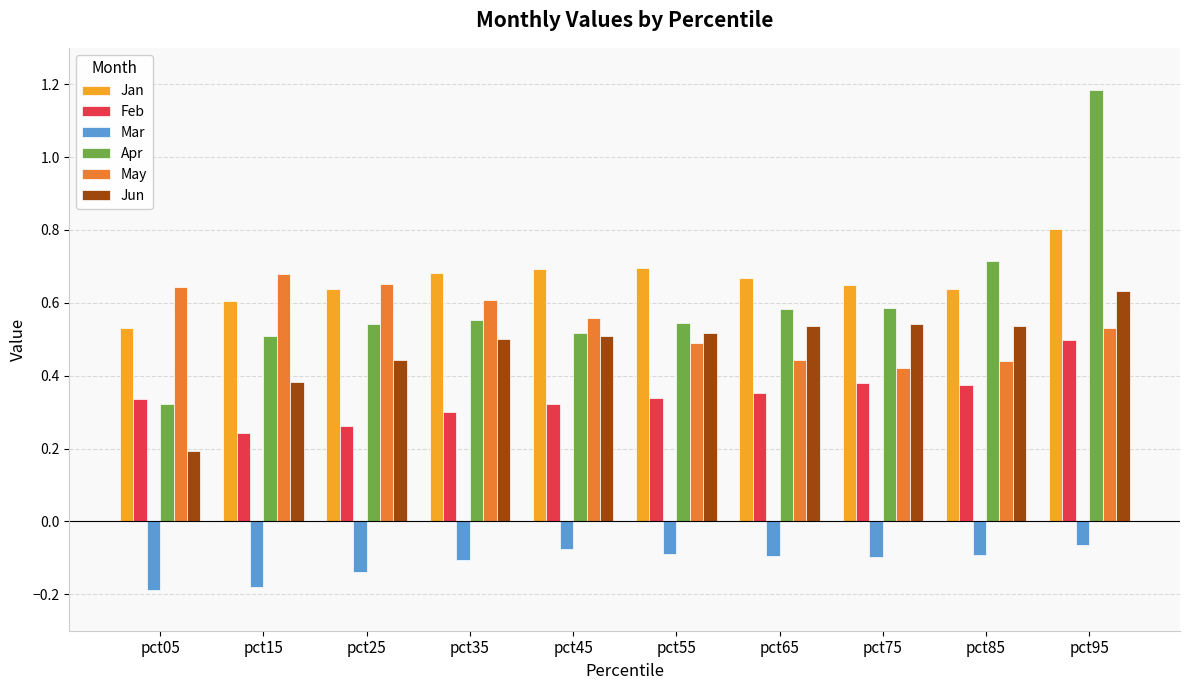

Which category has the lowest value in the Jun series?

pct05